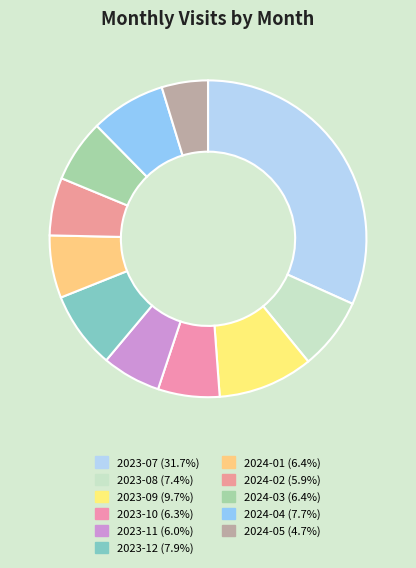

To the nearest percent, what is the difference between the 2024-02 and 2023-09 slice percentages?

4%